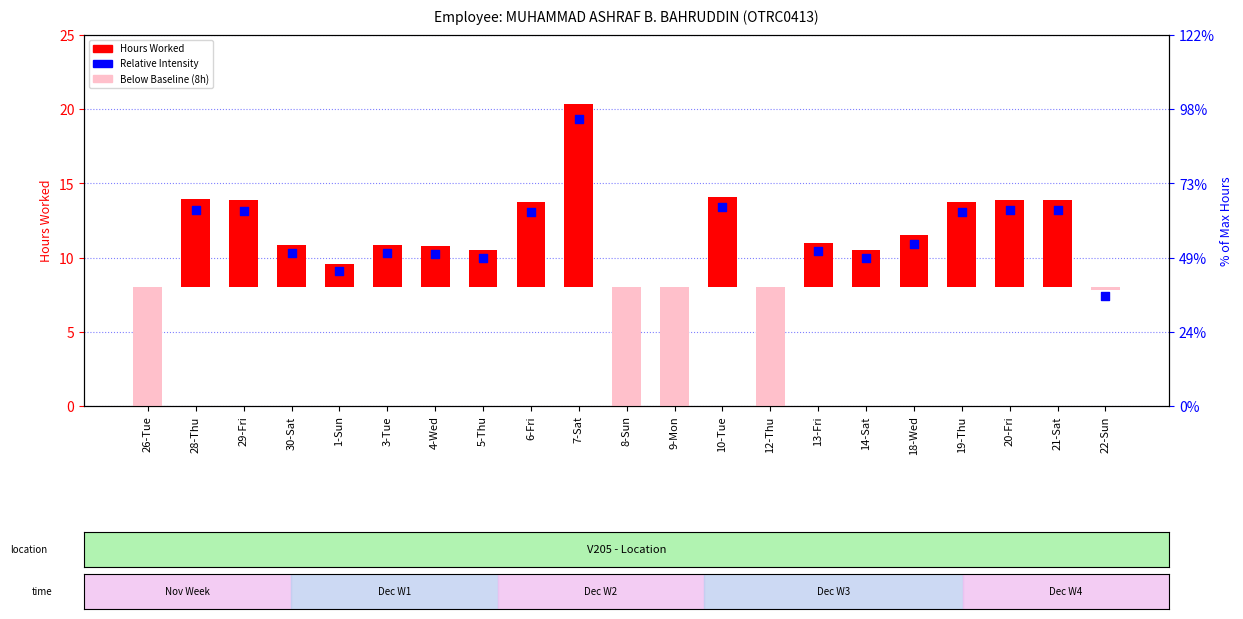

At which category is the sum across all series the highest?

7-Sat